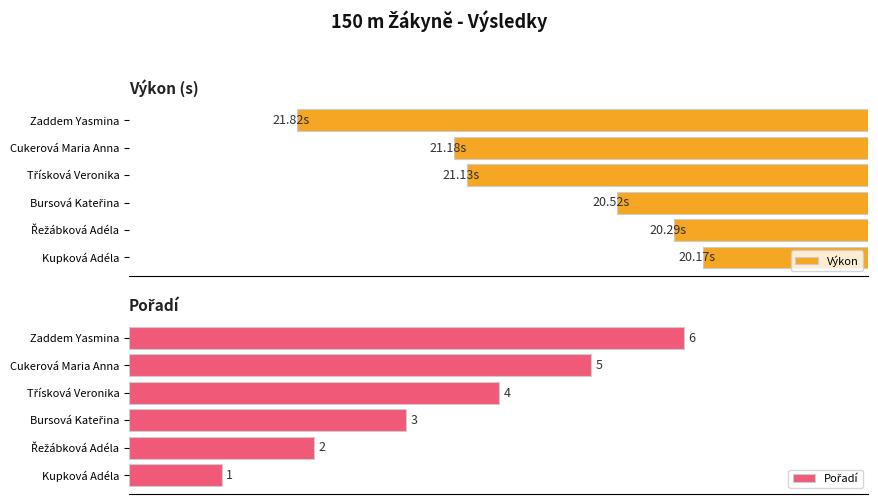

Is it true that Výkon equals 39.2 at Zaddem Yasmina?

False